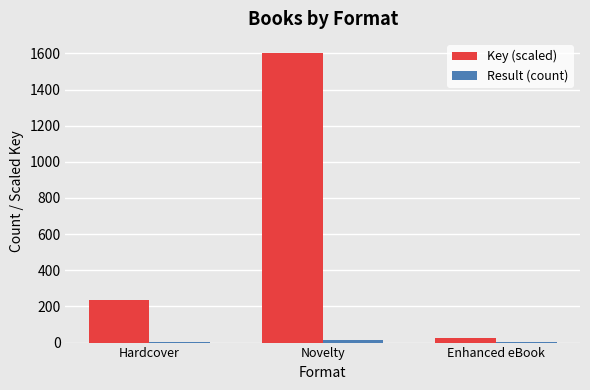

Which series has the largest total across all categories?

Key (scaled)